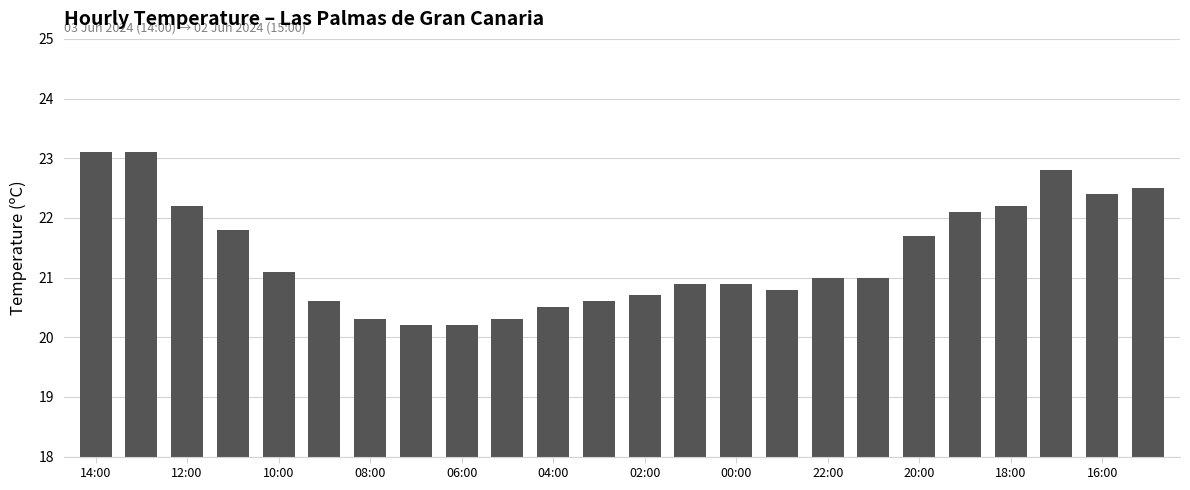

What is the value of the 24th bar from the left?

22.5